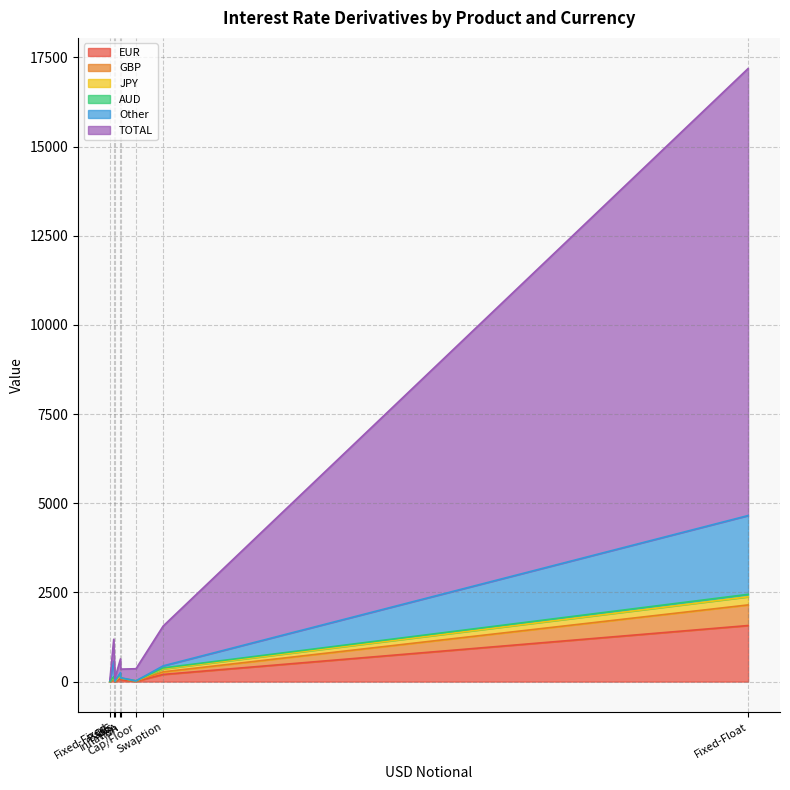

How many lines are shown in the chart?

6